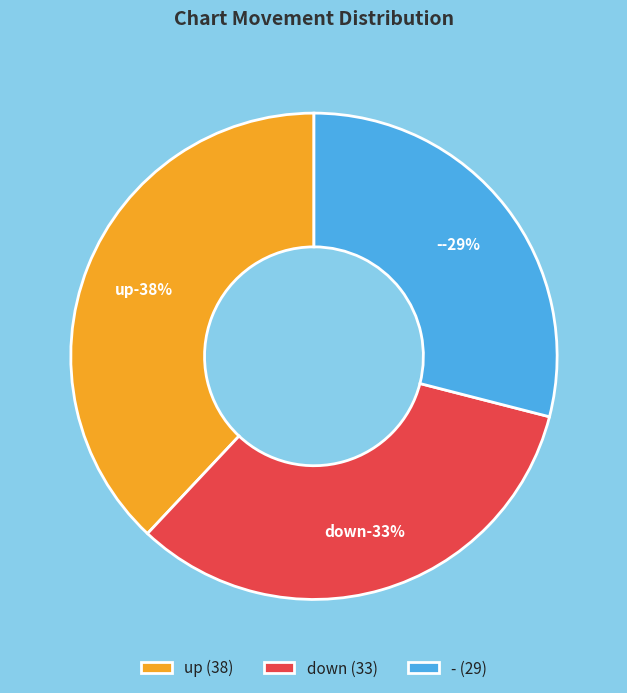

To the nearest percent, what is the difference between the down and - slice percentages?

4%